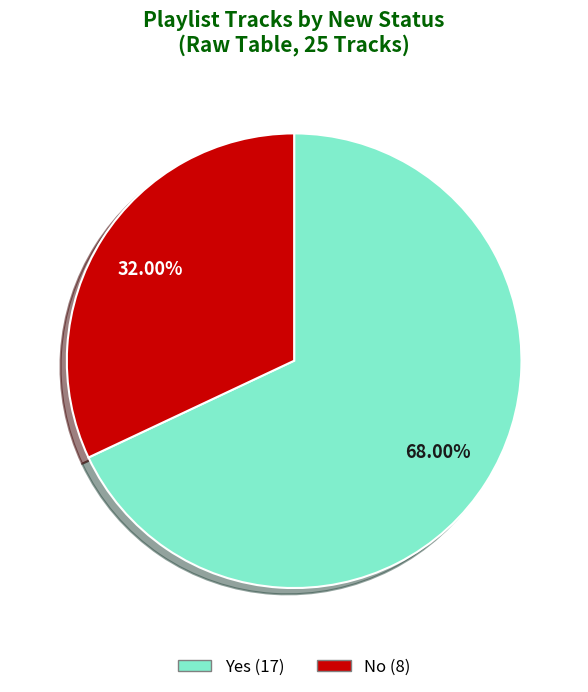

The Yes slice represents 68% of the pie. True or false?

True